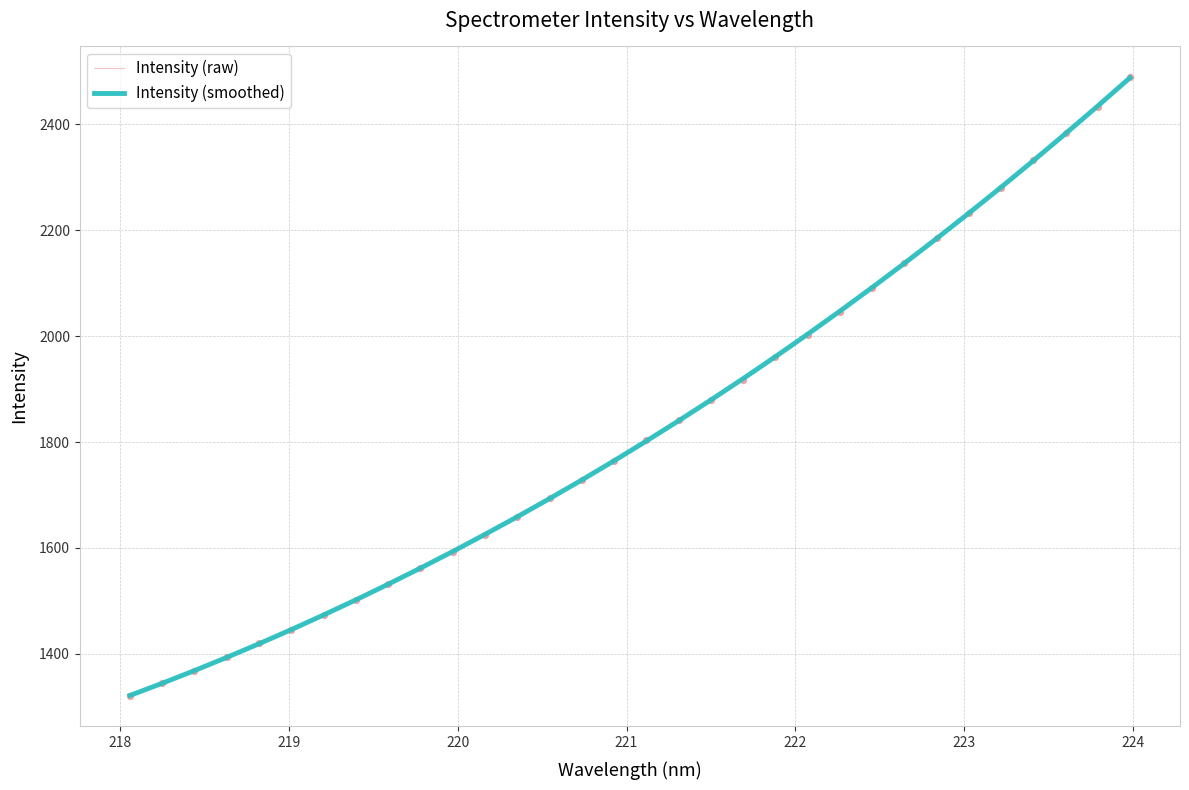

What are all the series names shown in the legend?

Intensity (raw), Intensity (smoothed)